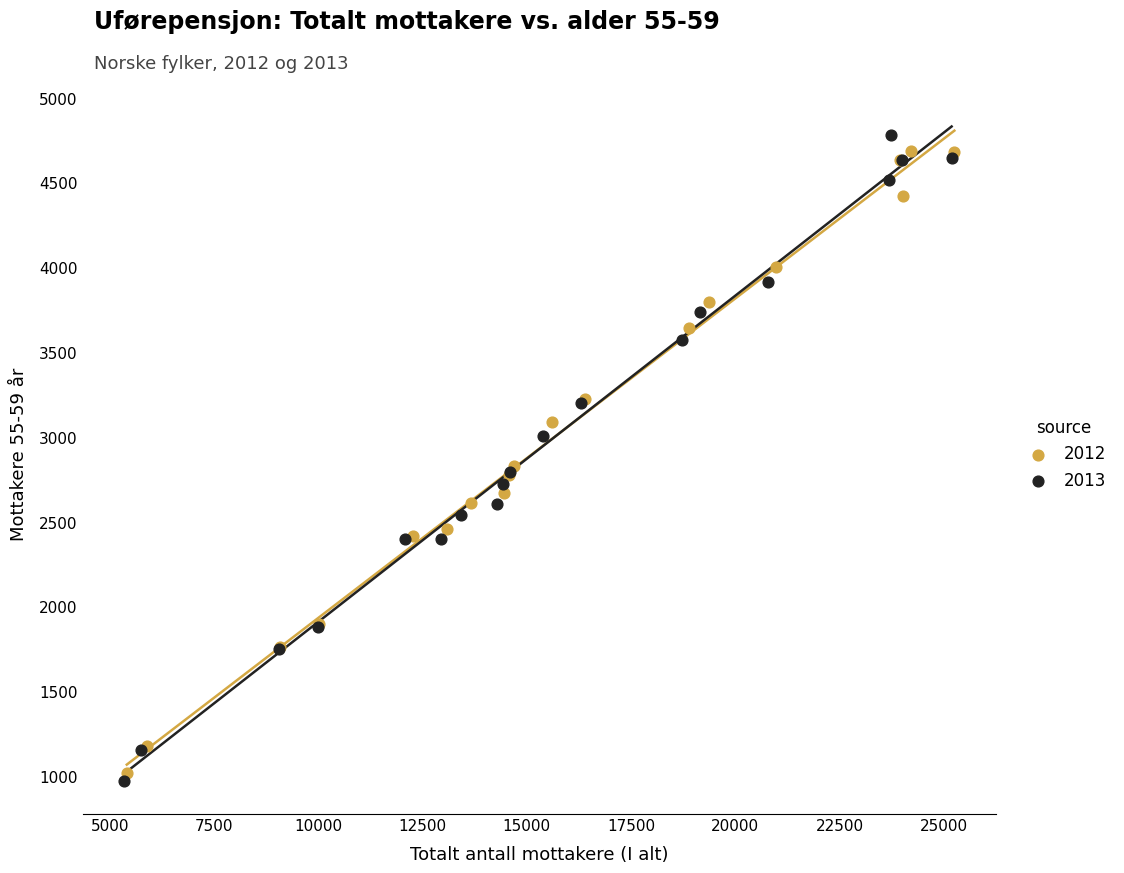

Which series has the largest Y range (max minus min)?

2013